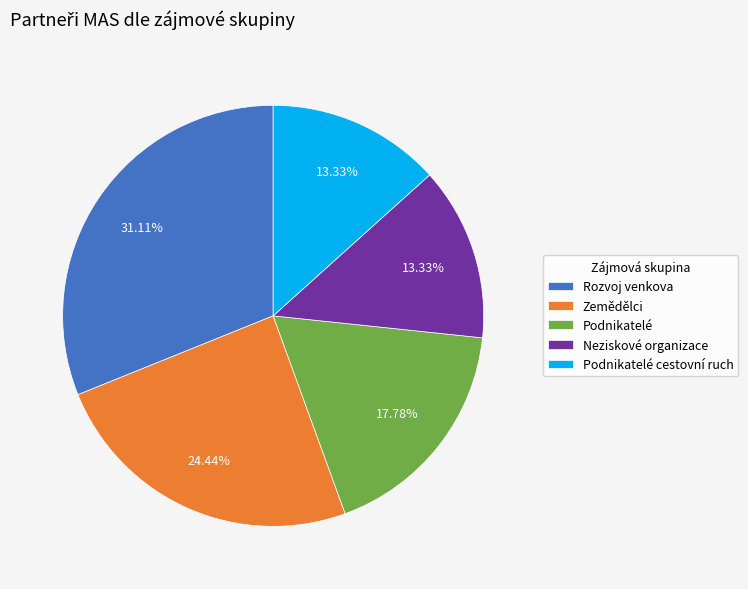

How many segments does this pie chart have?

5